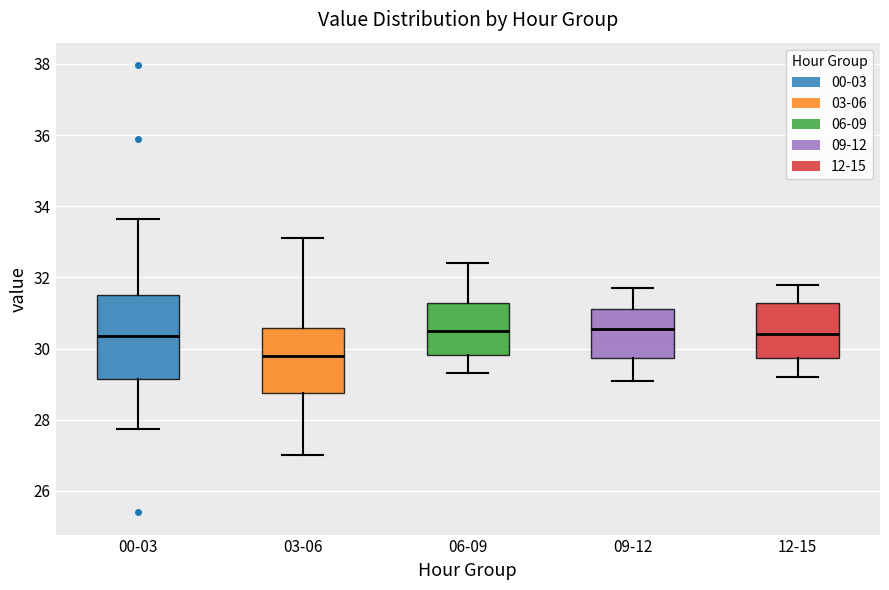

Reading left to right, read every box against the y-axis: the position of its median line, the range the box covers, and the ends of its whiskers. The values are not printed on the chart, so give them approximately, as read against the axis.

00-03: median 30.4, box 29.2 to 31.6, whiskers 27.8 to 33.6
03-06: median 29.8, box 28.8 to 30.6, whiskers 27.0 to 33.2
06-09: median 30.6, box 29.8 to 31.2, whiskers 29.4 to 32.4
09-12: median 30.6, box 29.8 to 31.2, whiskers 29.2 to 31.8
12-15: median 30.4, box 29.8 to 31.2, whiskers 29.2 to 31.8